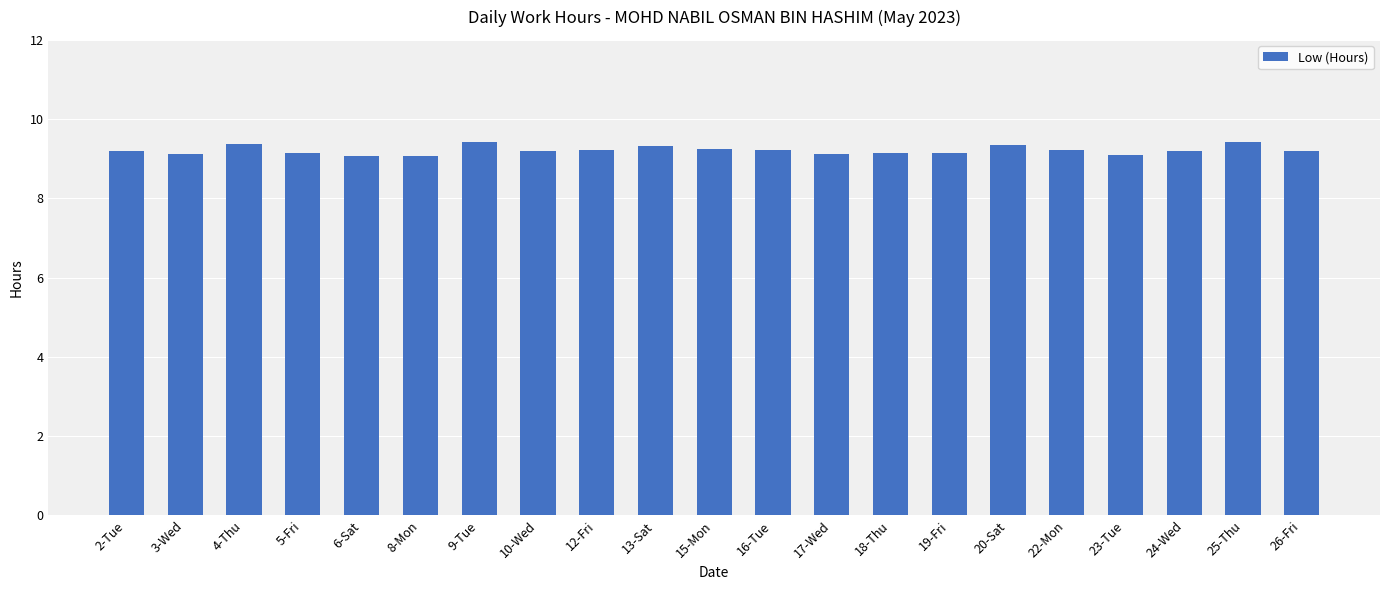

The chart shows a value of 9.2 at 10-Wed. True or false?

True